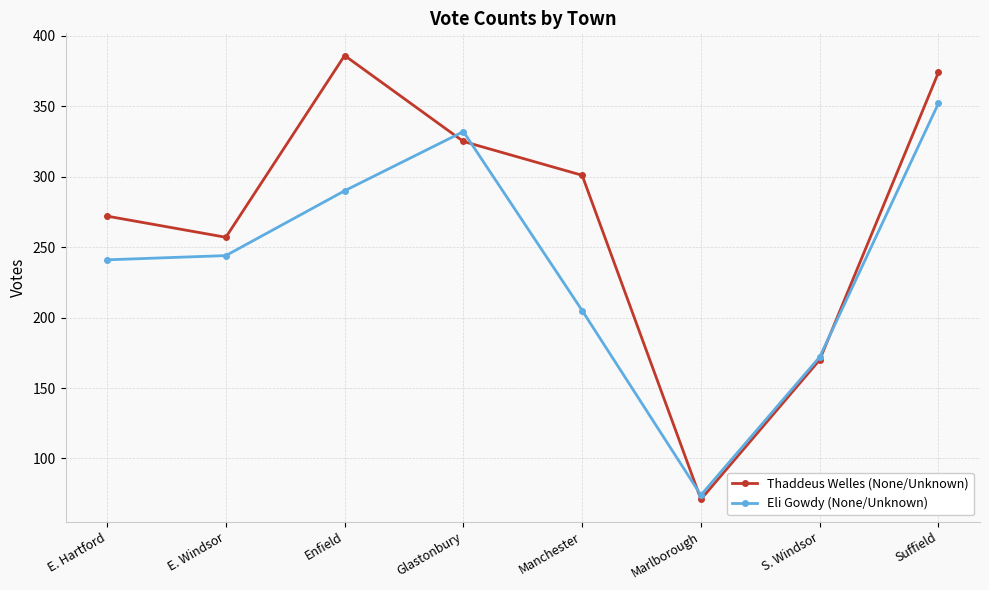

Count the number of categories in the chart.

8